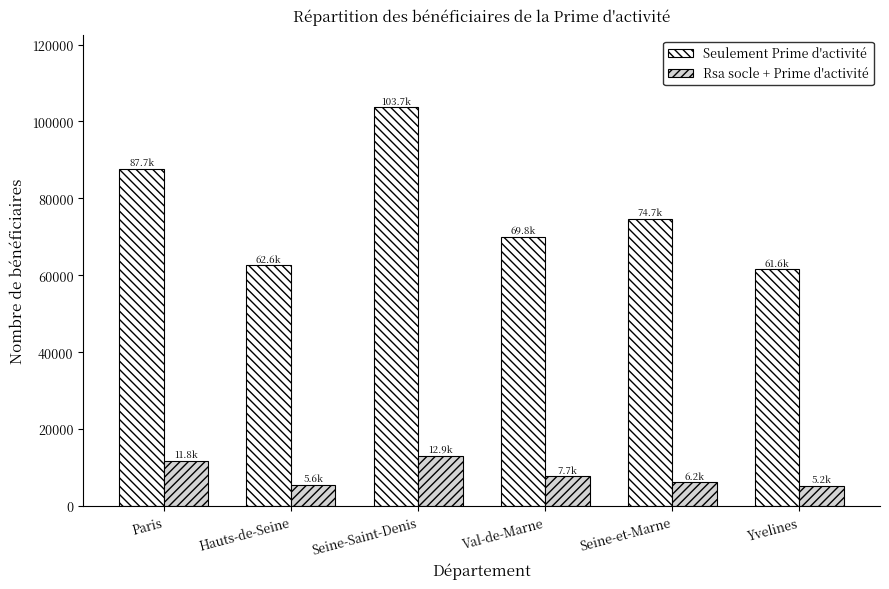

What are all the series names shown in the legend?

Seulement Prime d'activité, Rsa socle + Prime d'activité